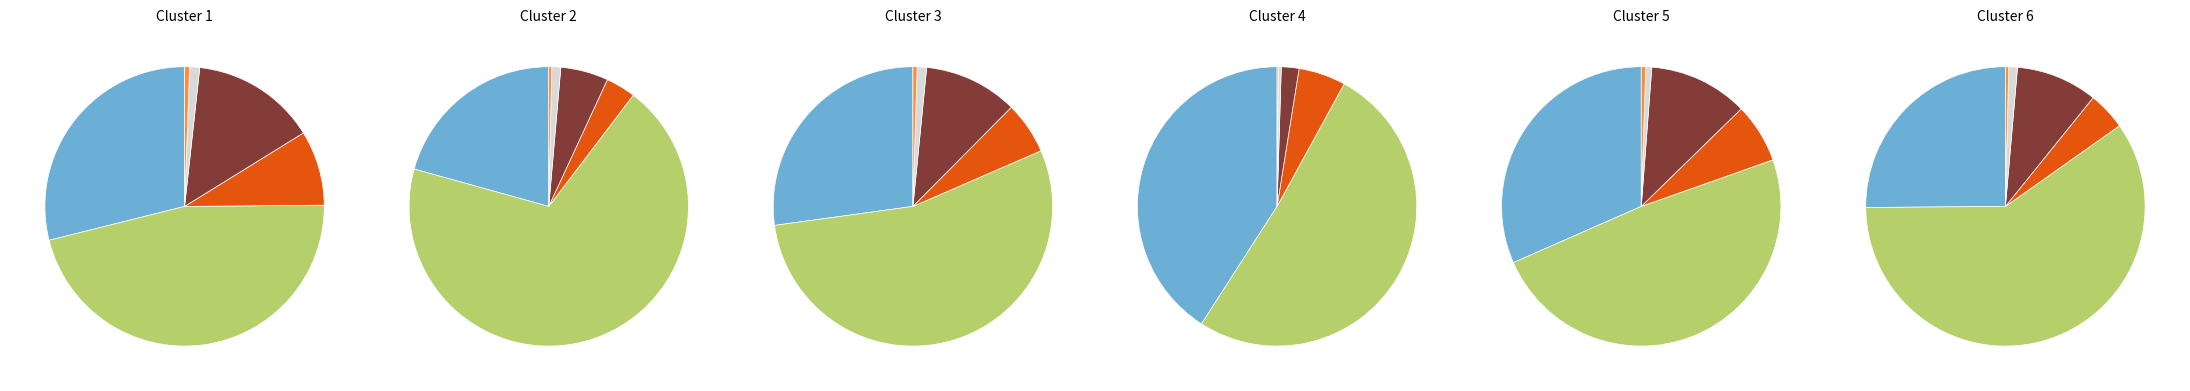

Is 1 the majority of the pie?

No